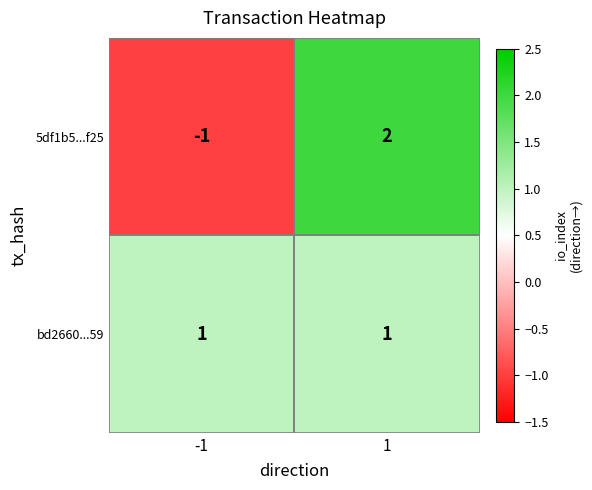

Is the value of bd2660...59 at 1 greater than the value of 5df1b5...f25 at -1?

Yes